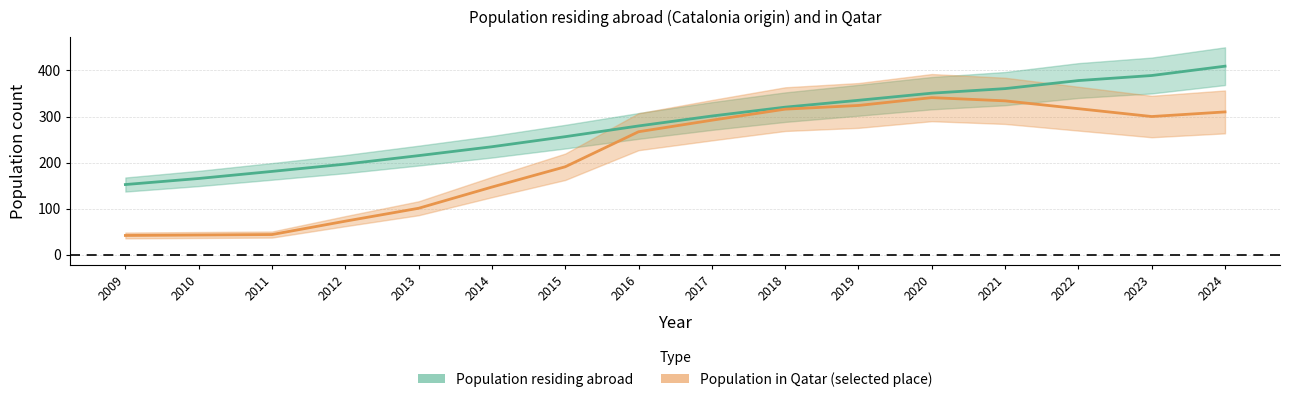

Reading left to right, what are all the values shown in this chart?

Population residing abroad: 152.5	165.6	181.0	196.8	215.2	234.5	256.3	279.6	301.1	320.3	335.2	350.7	360.5	378.0	389.0	409.2
Population in selected place: 42.0	43.0	44.0	73.0	101.0	147.0	191.0	267.0	292.0	316.0	324.0	341.0	334.0	317.0	300.0	310.0